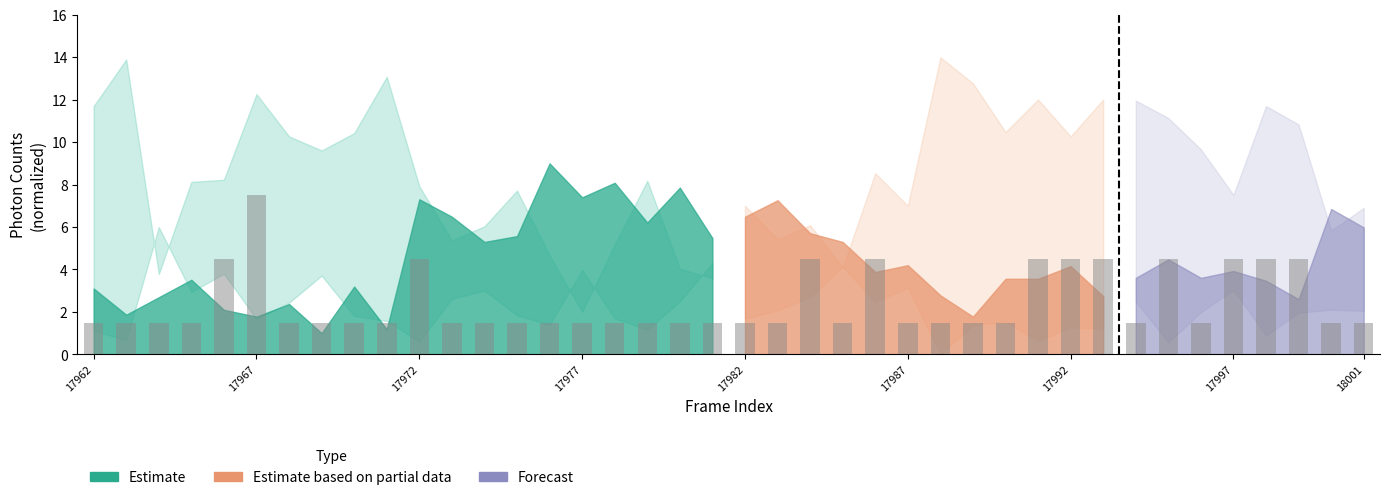

What position from the left is 17982?

5